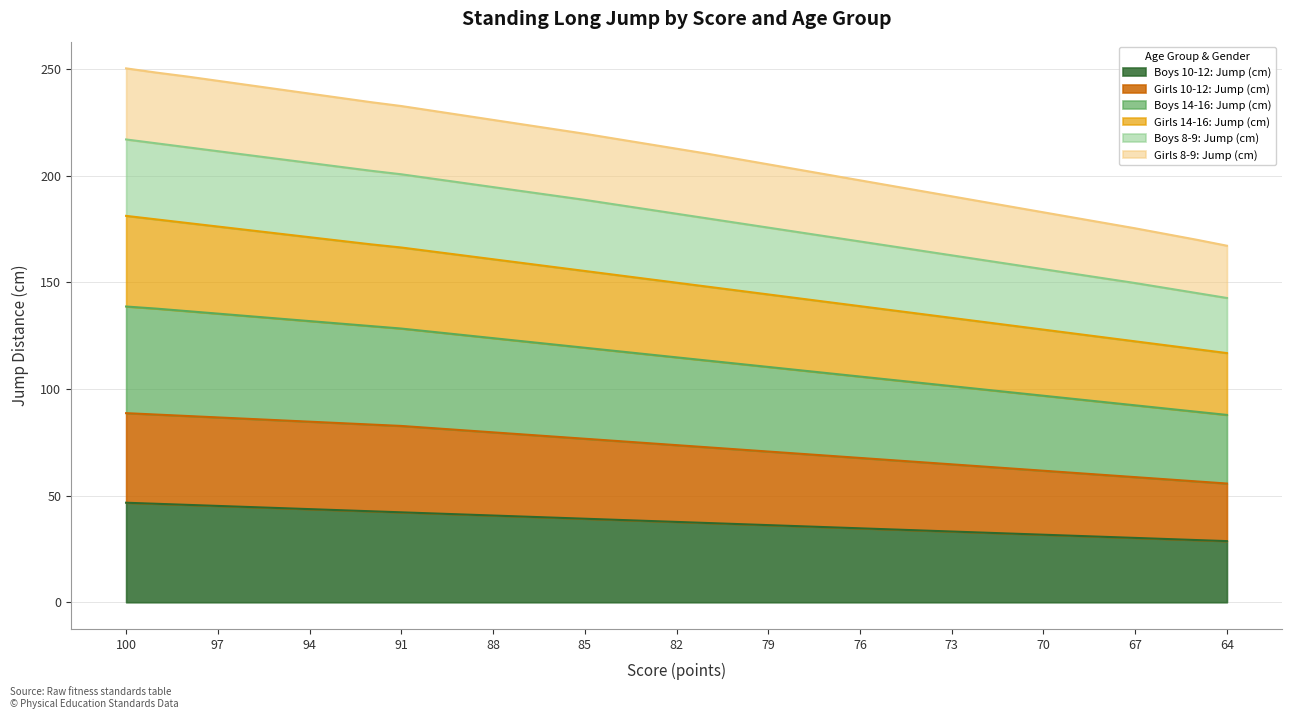

What is the highest value of the Boys 10-12: Jump (cm) series?

46.7